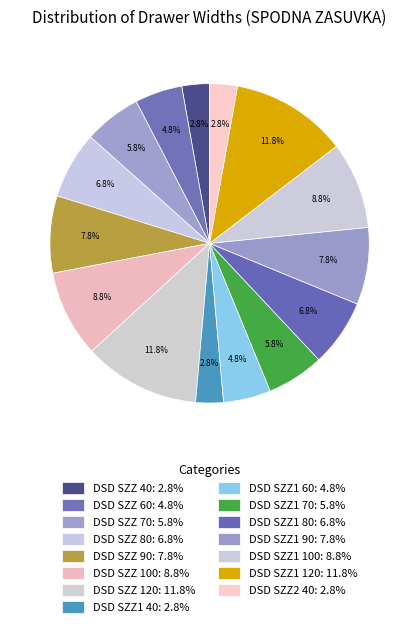

How many slices are in this pie chart?

15